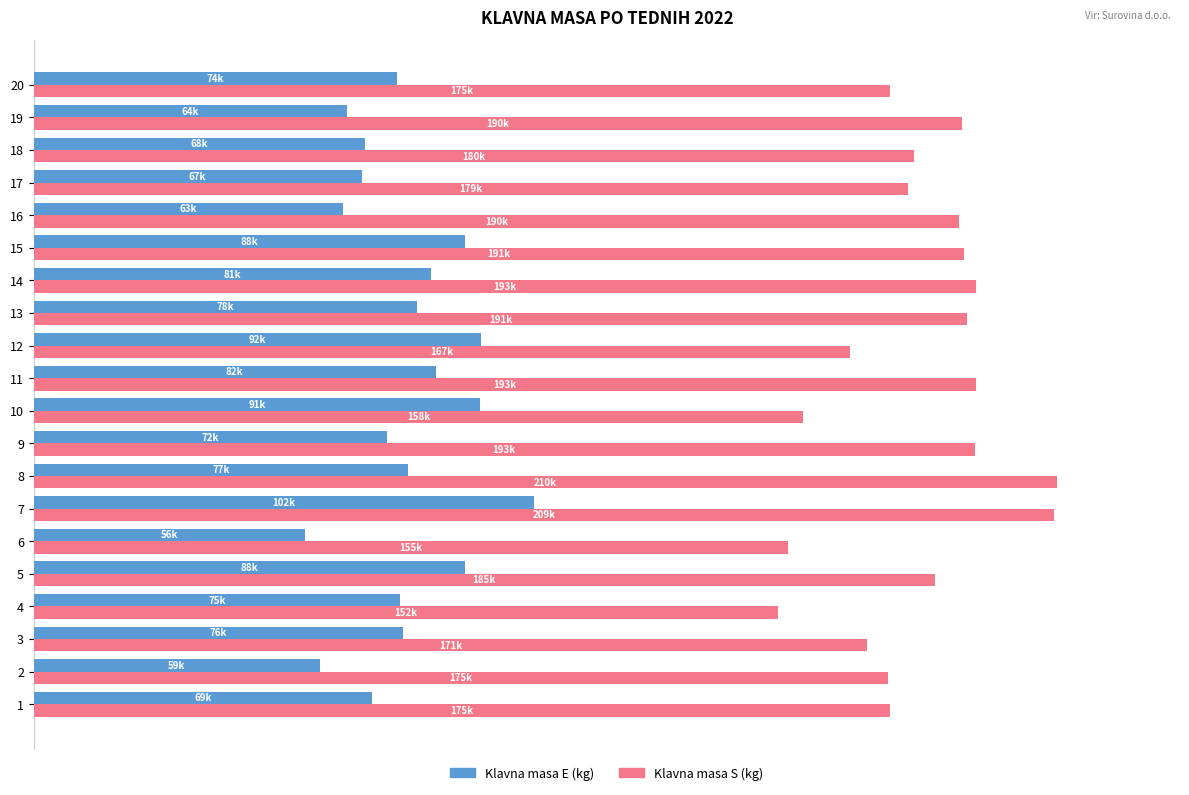

What are all the series names shown in the legend?

Klavna masa E (kg), Klavna masa S (kg)